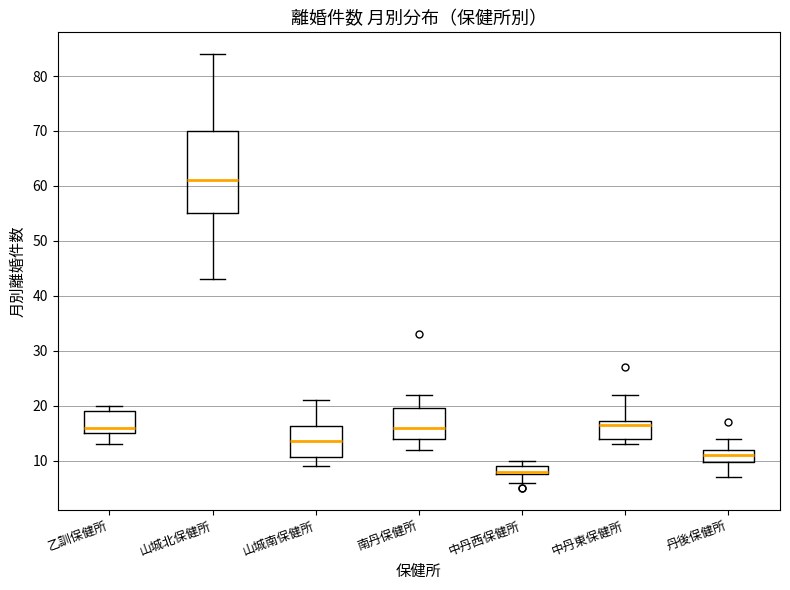

Where is the lower edge of the box for 乙訓保健所 on the y-axis? The values are not printed on the chart, so give them approximately, as read against the axis.

15